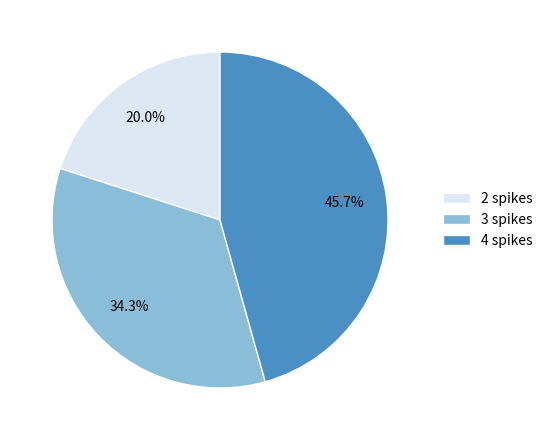

To the nearest percent, what portion does 3 spikes represent?

34%